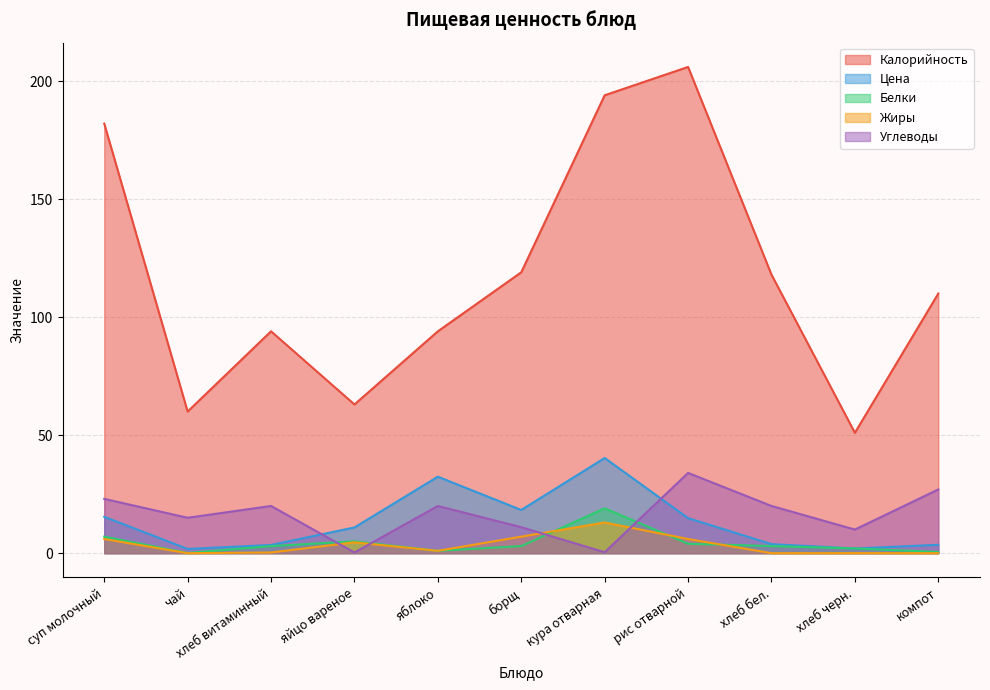

Where is Цена nearest to the value 21?

борщ